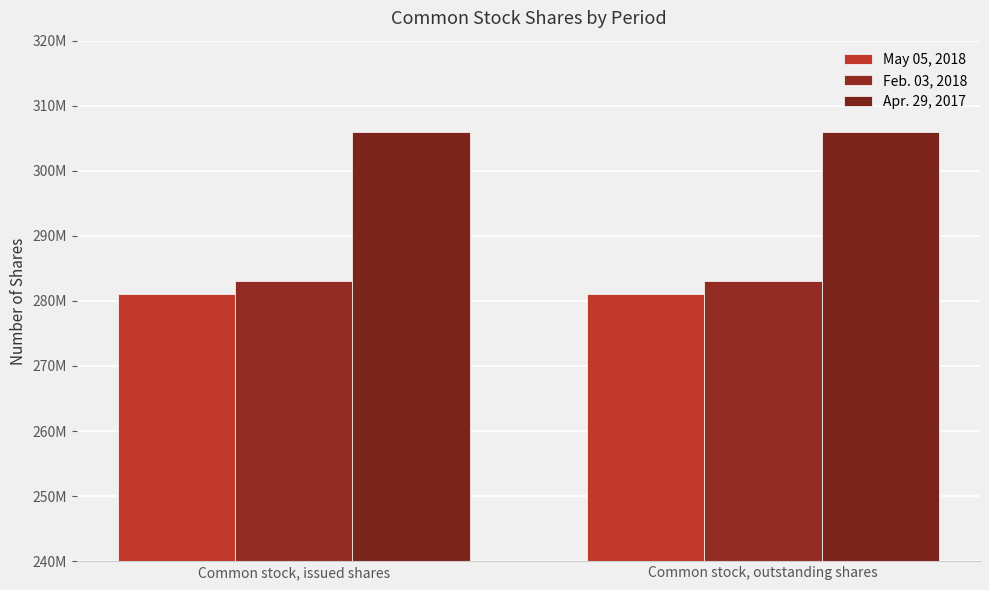

What is the value of the Feb. 03, 2018 bar at the 1st from the left?

283000000